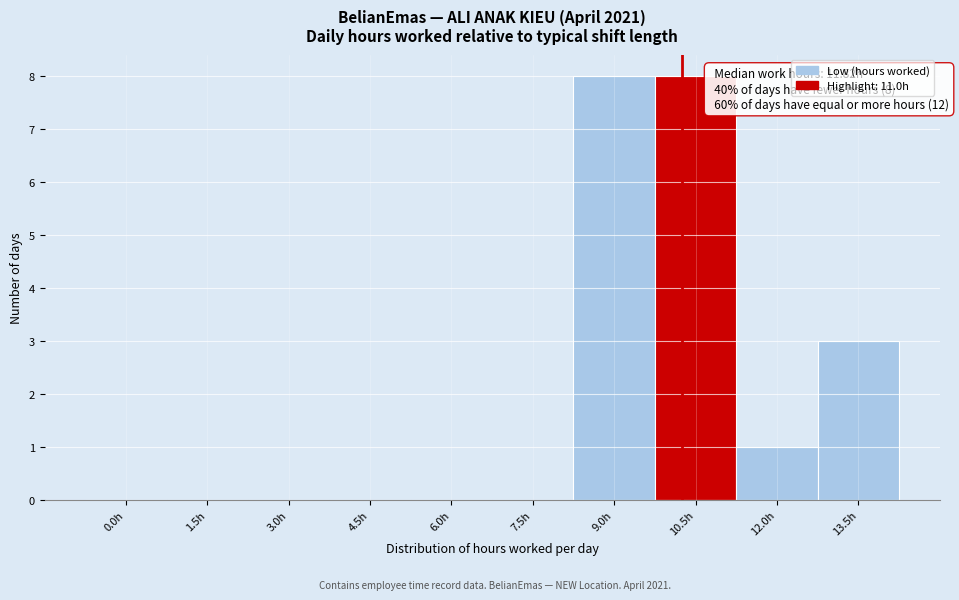

Reading left to right, what are all the values shown in this chart?

0.0h=0	1.5h=0	3.0h=0	4.5h=0	6.0h=0	7.5h=0	9.0h=8	10.5h=8	12.0h=1	13.5h=3